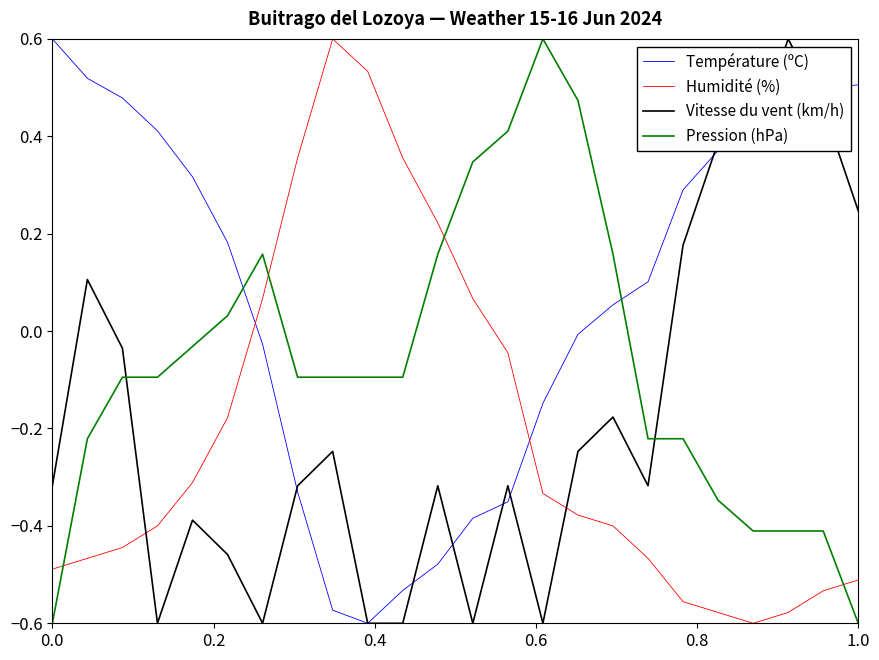

Which series has the largest total across all categories?

Température (ºC)